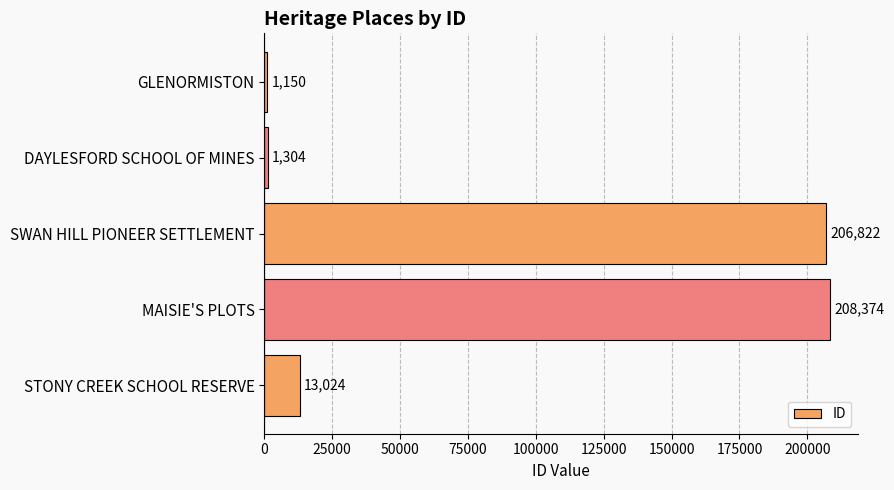

What is the change in value from GLENORMISTON to STONY CREEK SCHOOL RESERVE?

+11874